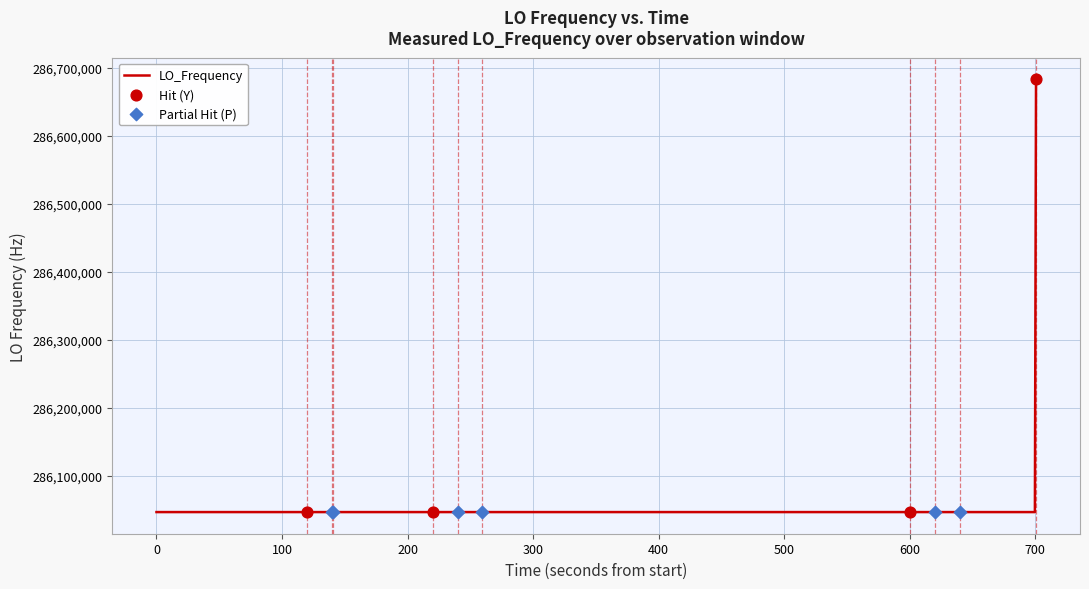

What is the difference between the maximum and minimum values?

635709.4